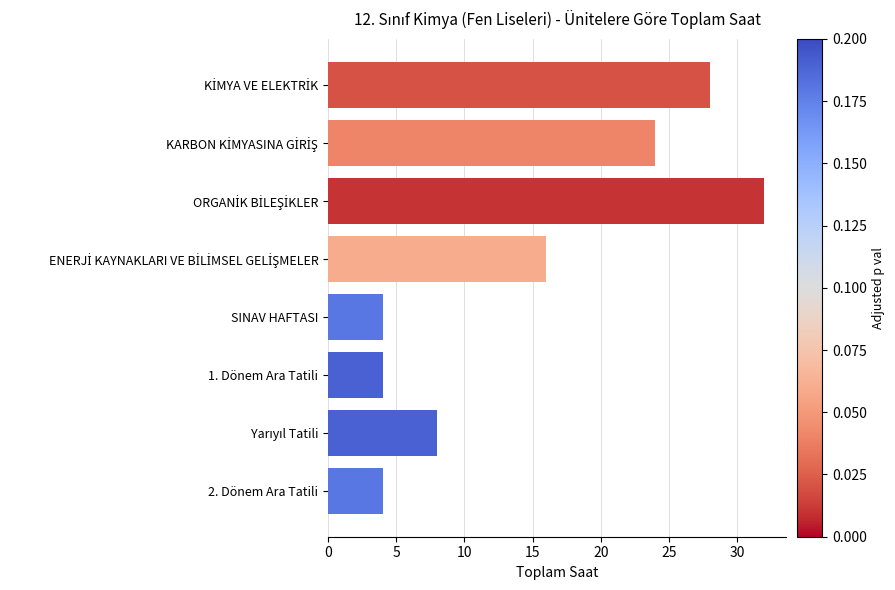

At which label does the data first exceed 16?

KİMYA VE ELEKTRİK